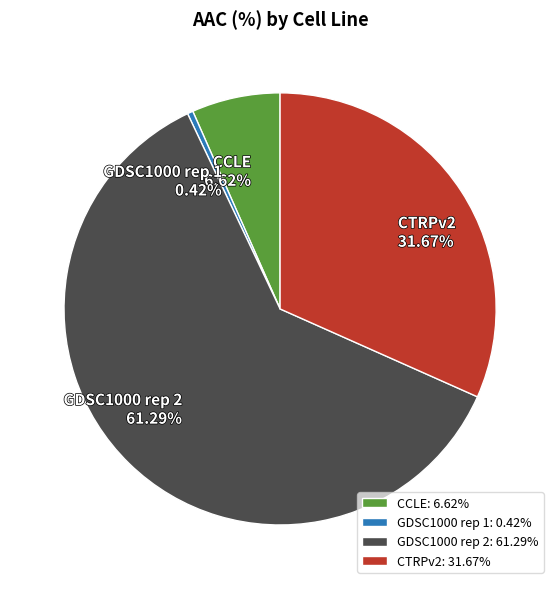

What portion of the pie excludes CTRPv2?

68.3%